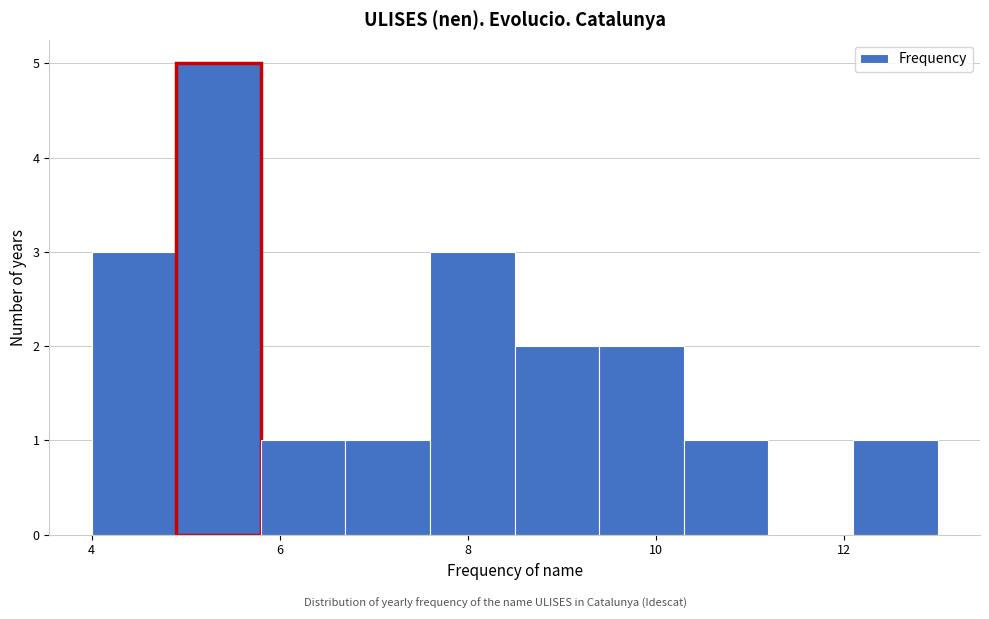

Which range on the x-axis has the tallest bar?

4.9 to 5.8